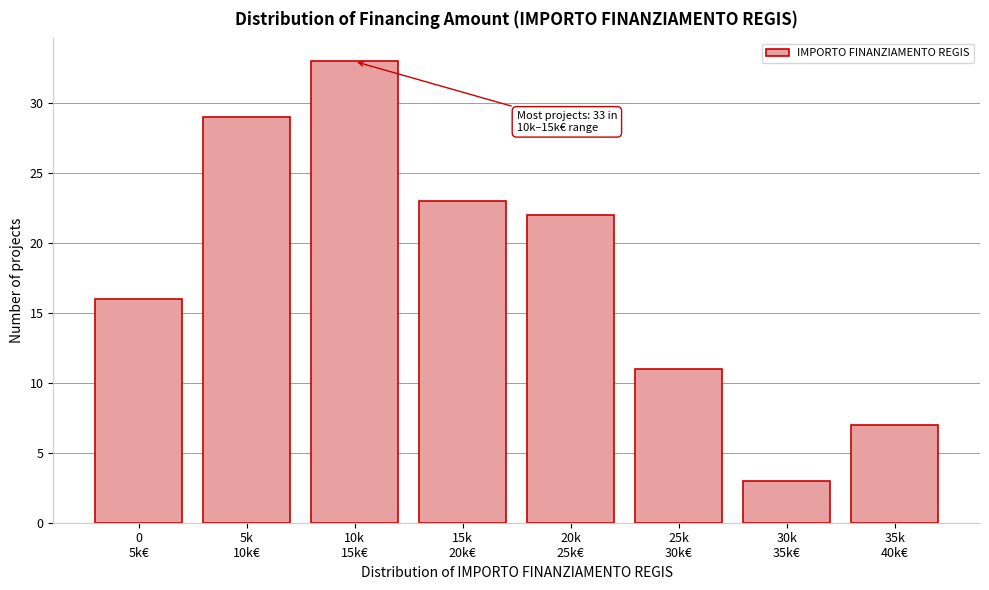

Reading right to left, list all the values displayed in this chart.

7	3	11	22	23	33	29	16